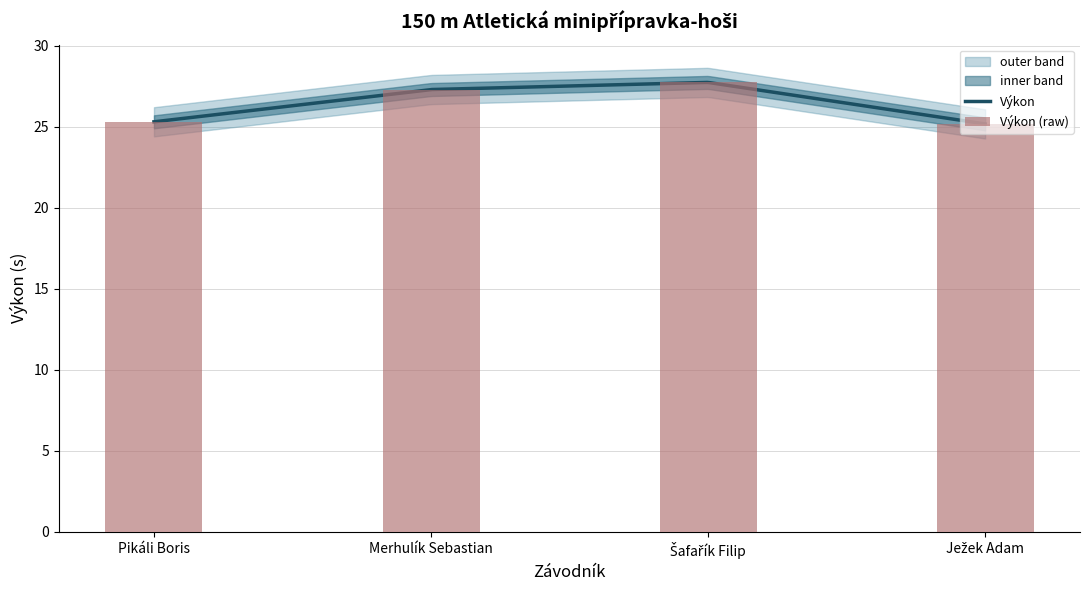

What is the sum of all values?

105.5